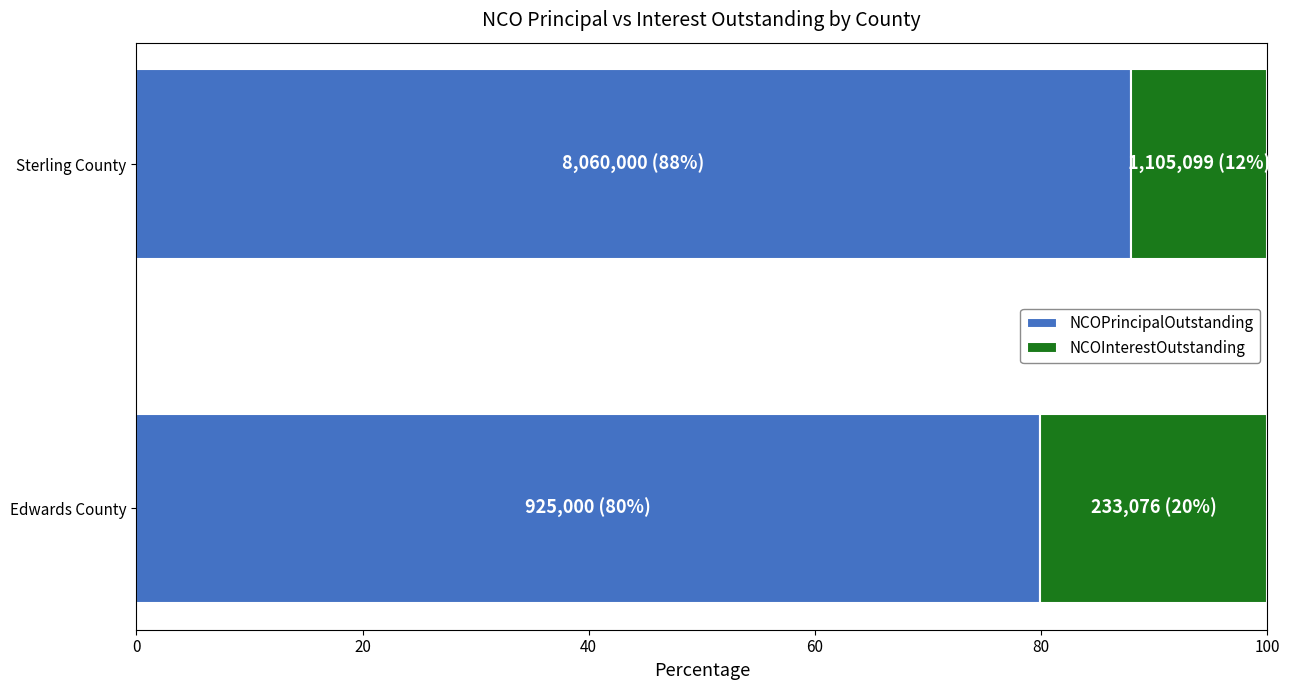

What are all the series names shown in the legend?

NCOPrincipalOutstanding, NCOInterestOutstanding